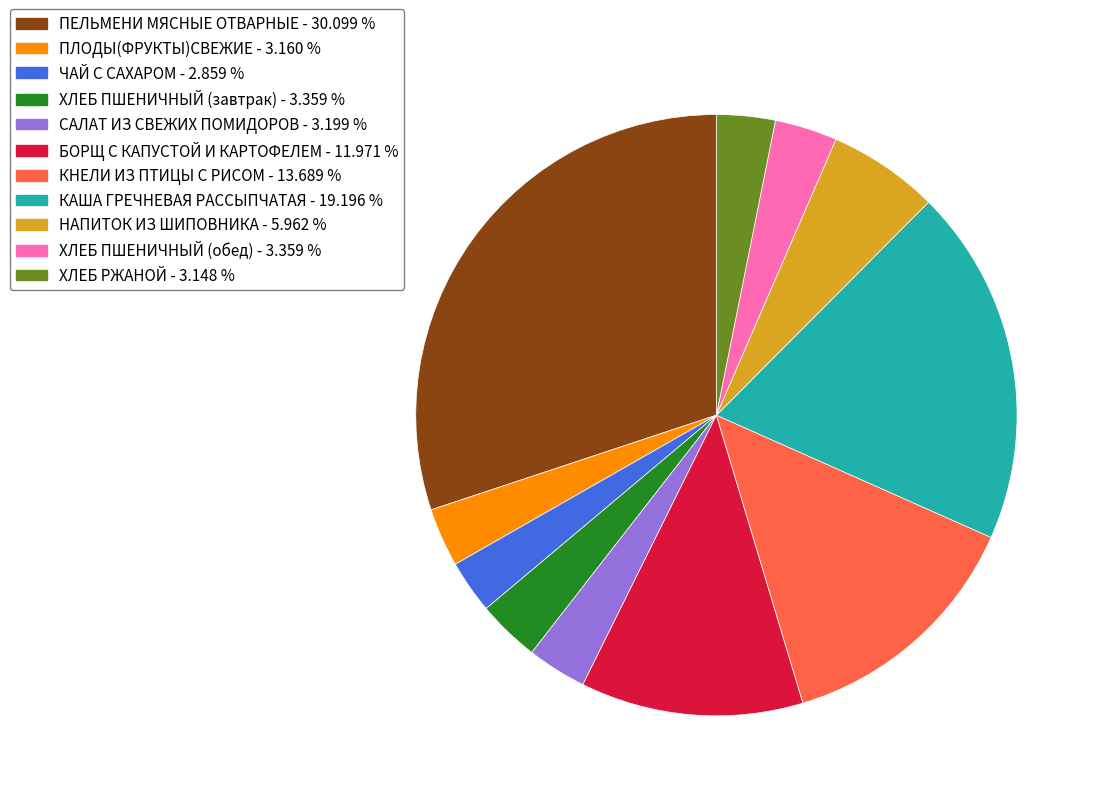

Between ПЕЛЬМЕНИ МЯСНЫЕ ОТВАРНЫЕ - 30.099 % and ХЛЕБ ПШЕНИЧНЫЙ (завтрак) - 3.359 %, which is larger?

ПЕЛЬМЕНИ МЯСНЫЕ ОТВАРНЫЕ - 30.099 %